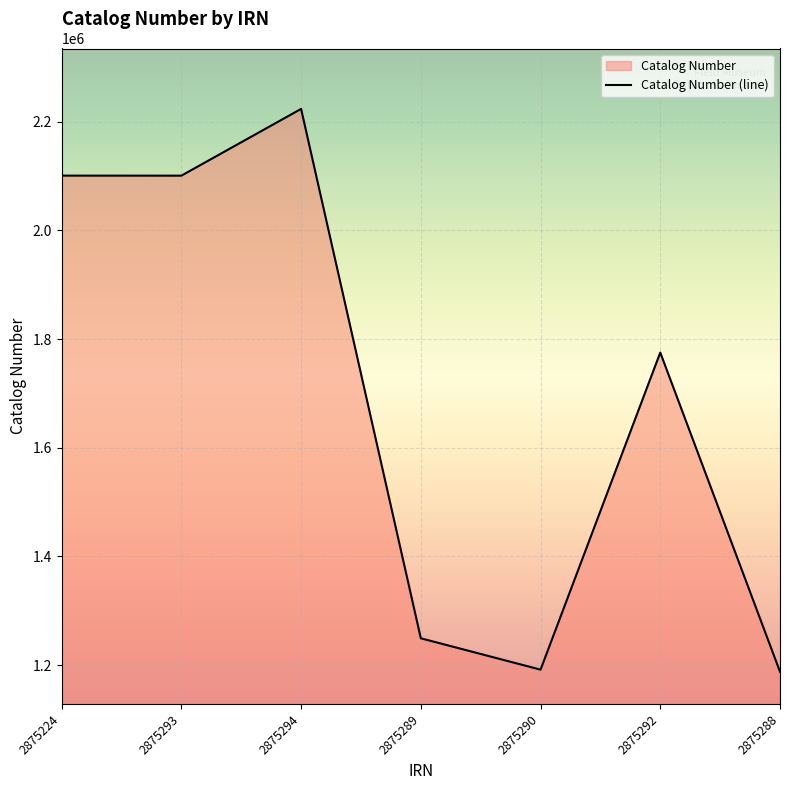

How many categories are shown in the chart?

7